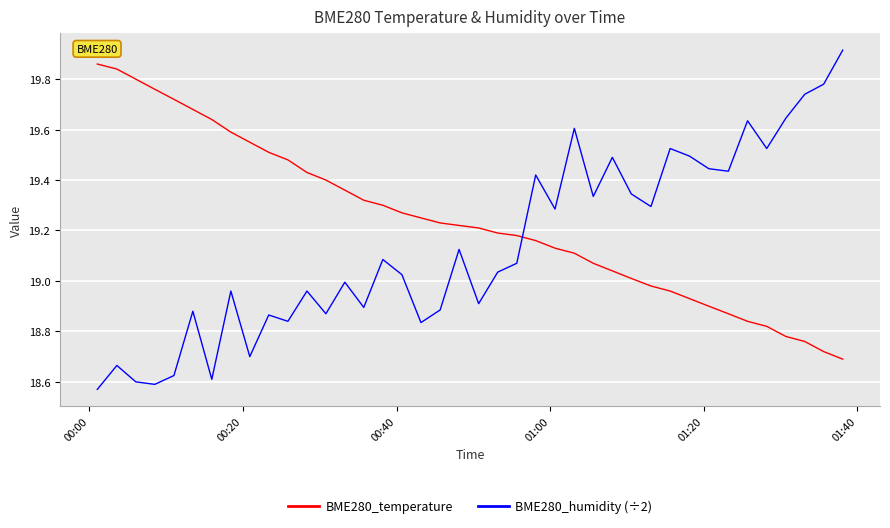

Which series has the largest total across all categories?

BME280_temperature